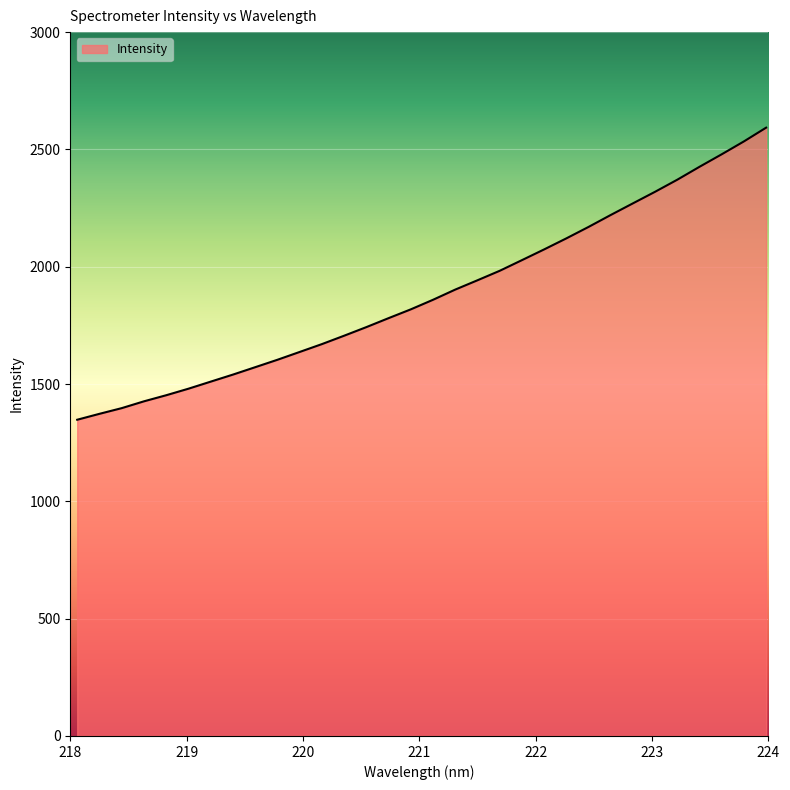

What is the difference between the maximum and minimum values?

1244.9